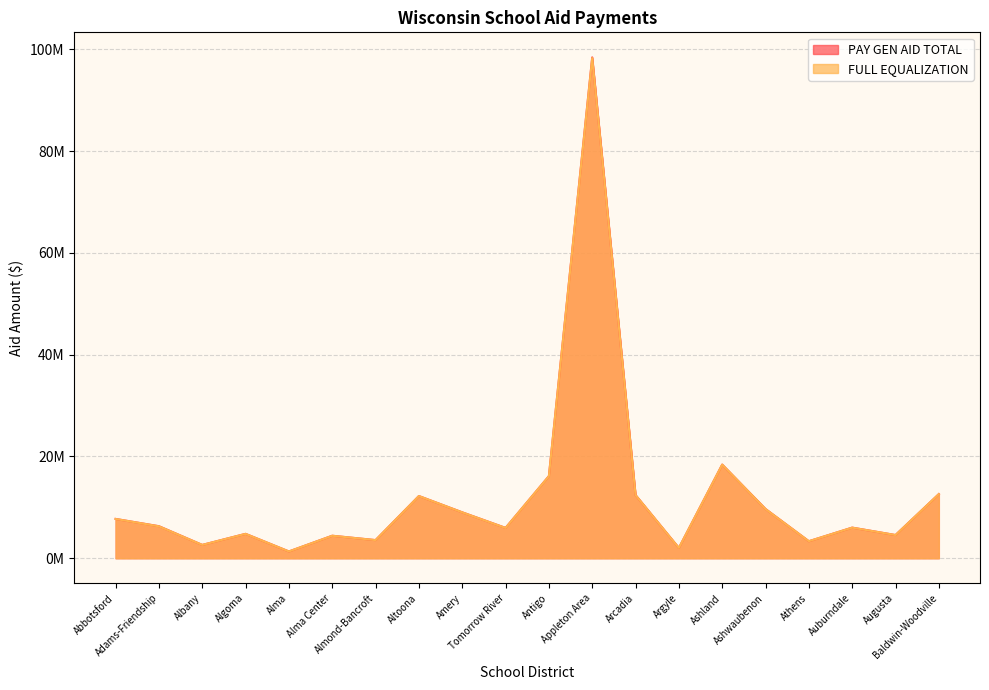

At which label does FULL EQUALIZATION first exceed 6274542?

Abbotsford